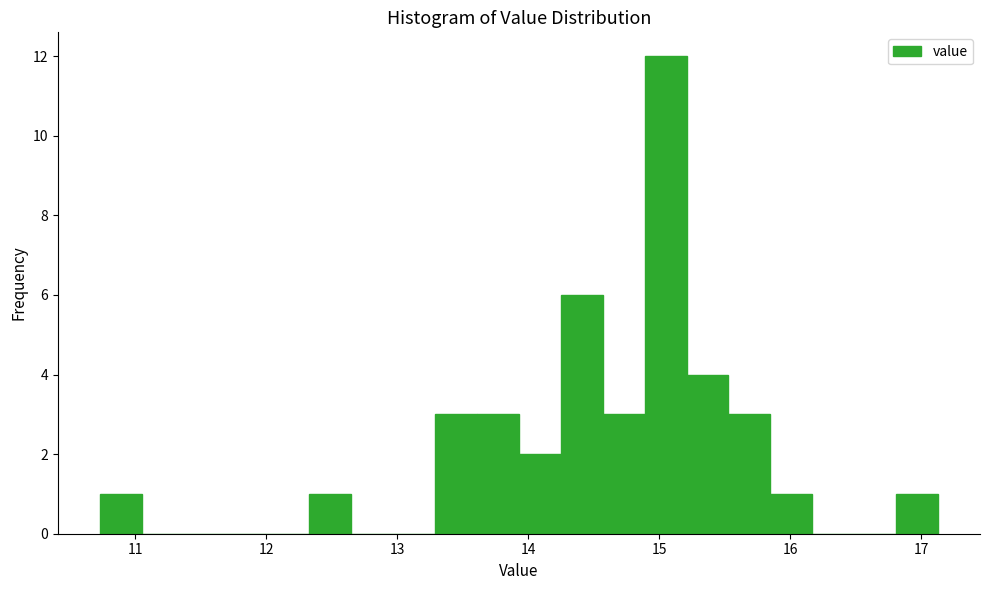

Around what value on the x-axis is the tallest bar? Give the approximate position of its centre, as read against the axis.

15.1